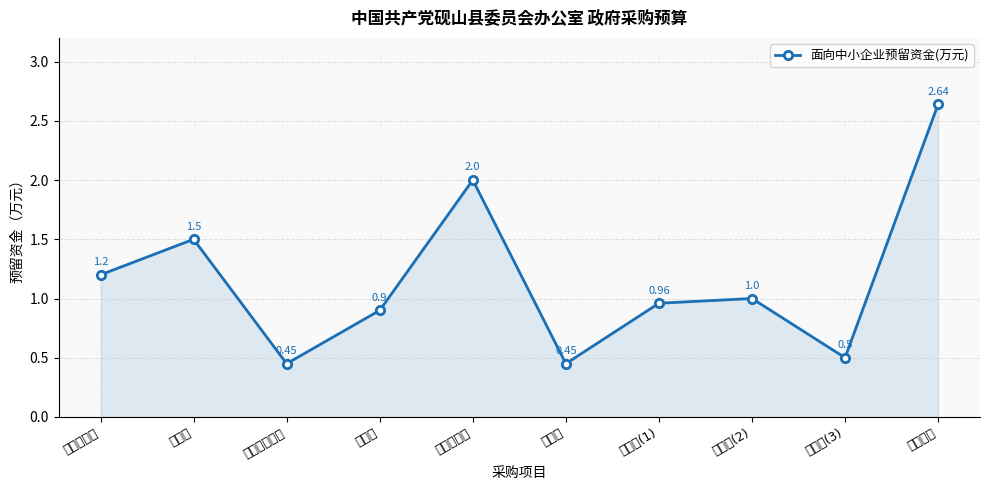

What is the difference between the maximum and second lowest values?

2.2